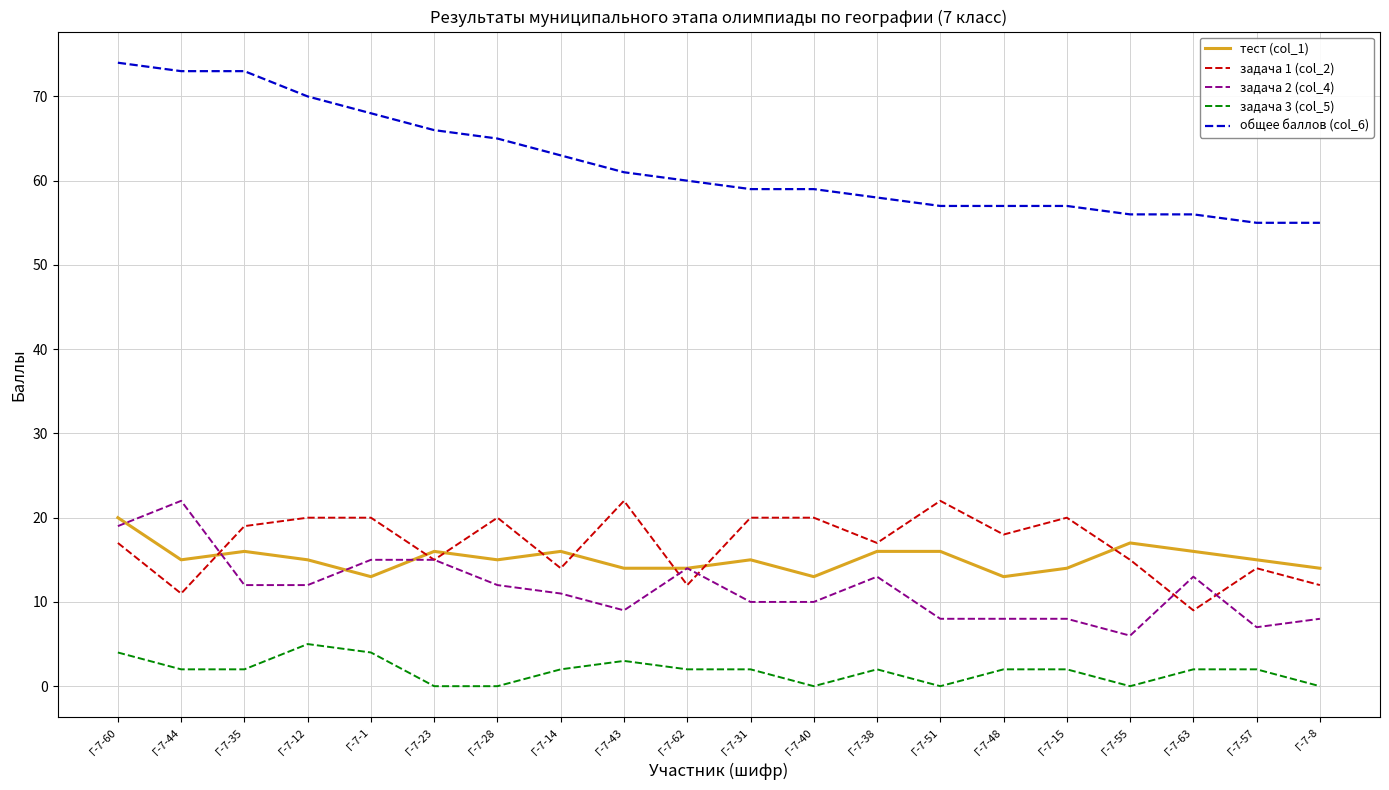

Is it true that задача 2 (col_4) equals 7 at Г-7-63?

False